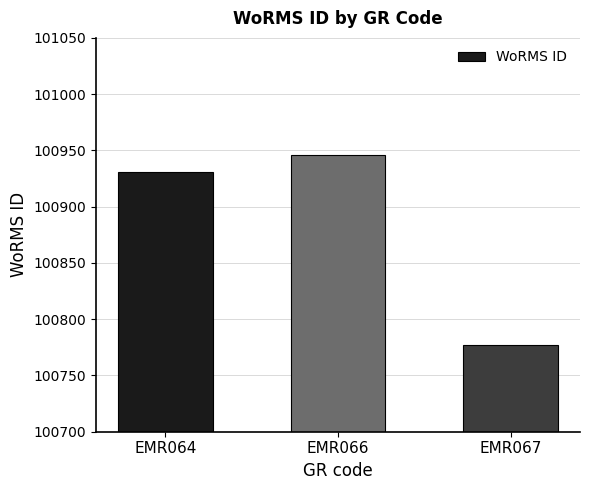

At which category does the chart reach its minimum across all series?

EMR067